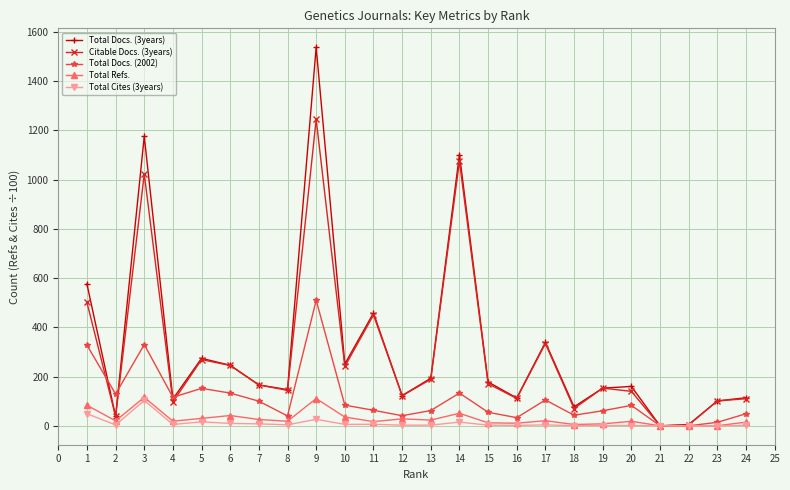

The value of Total Docs. (3years) at 7 is 2104.5. True or false?

False